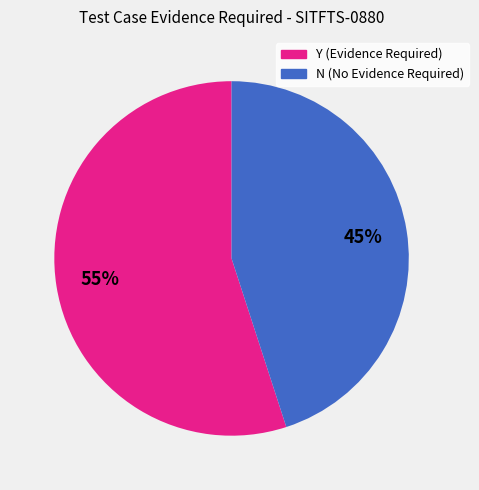

To the nearest percent, what is the difference between the largest and smallest slice percentages?

10%